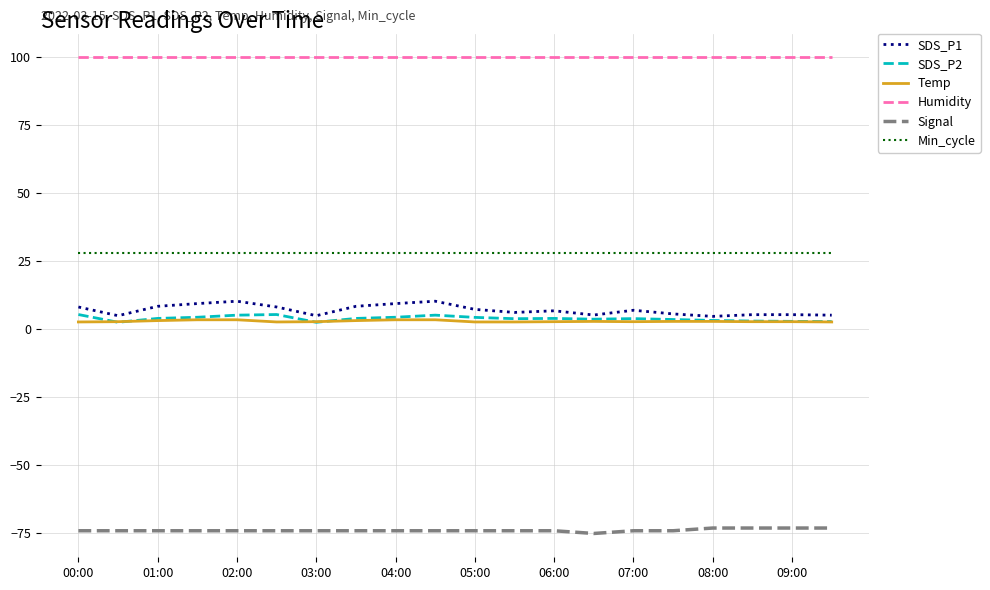

Which series has the largest total across all categories?

Humidity